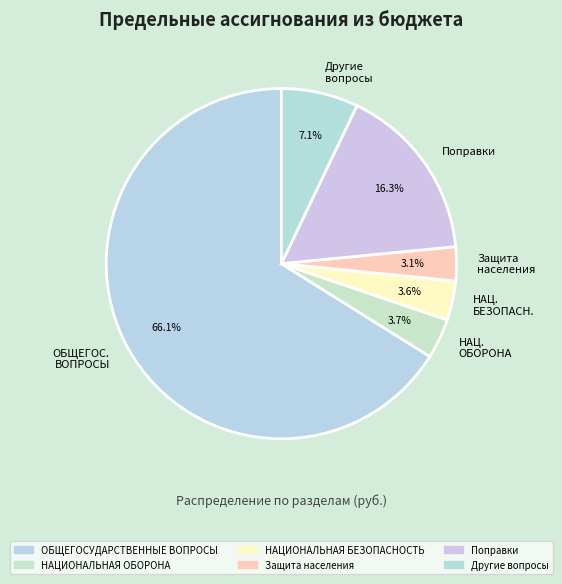

What is the largest slice in the pie chart?

ОБЩЕГОС. ВОПРОСЫ